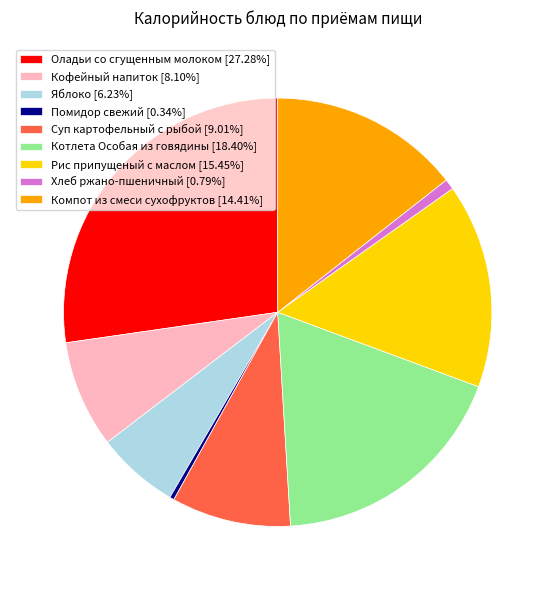

Combined, do Хлеб ржано-пшеничный and Рис припущеный с маслом account for over 50%?

No